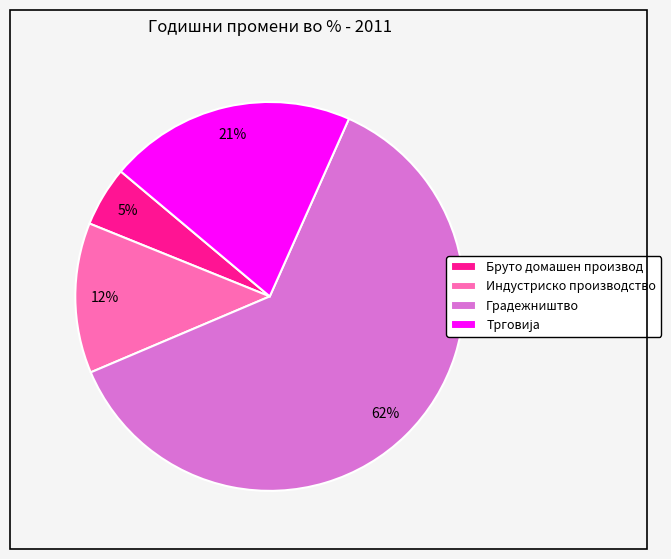

To the nearest percent, what is the average slice percentage?

25%